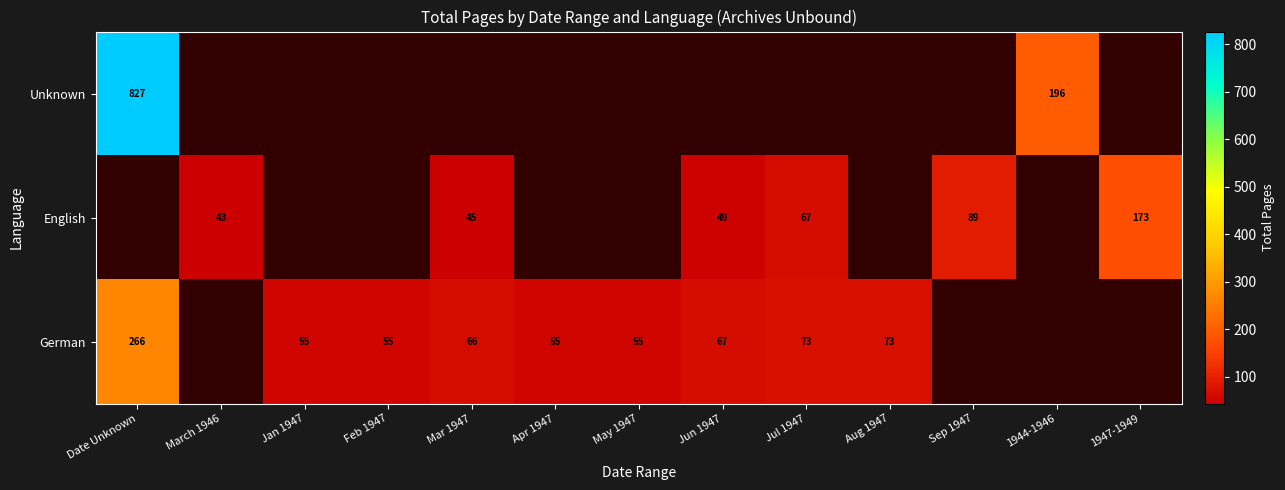

Is it true that German equals 73 at Aug 1947?

True